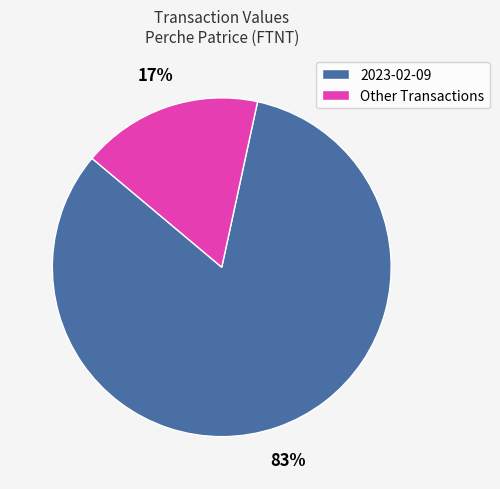

What percentage is the 2023-02-09 slice, to the nearest percent?

83%